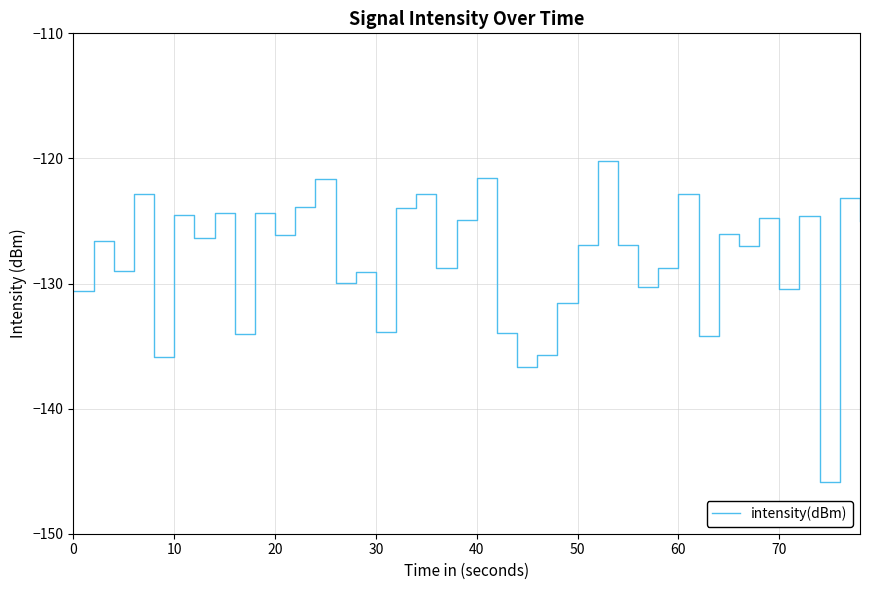

What is the greatest value displayed?

-120.2